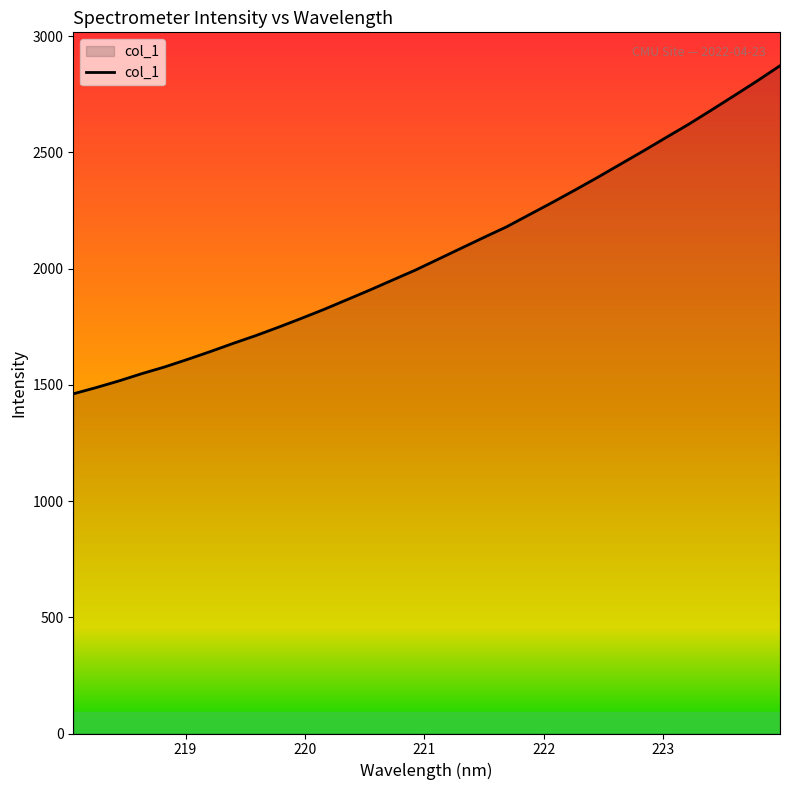

What is the smallest value displayed?

1461.2